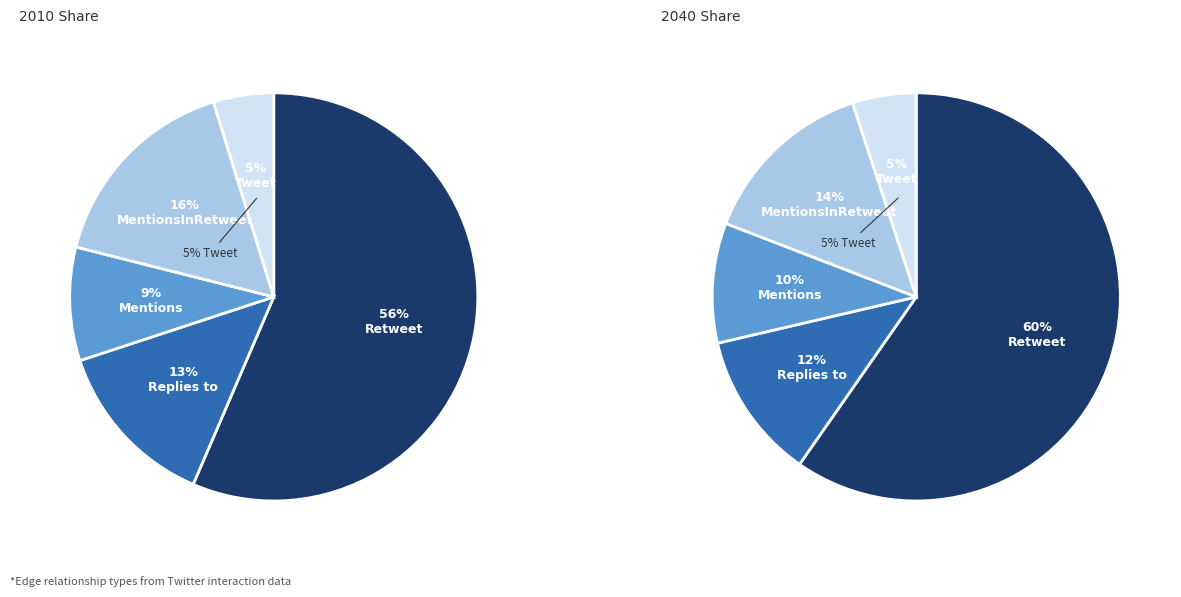

To the nearest percent, what percentage of the pie is Replies to?

13%